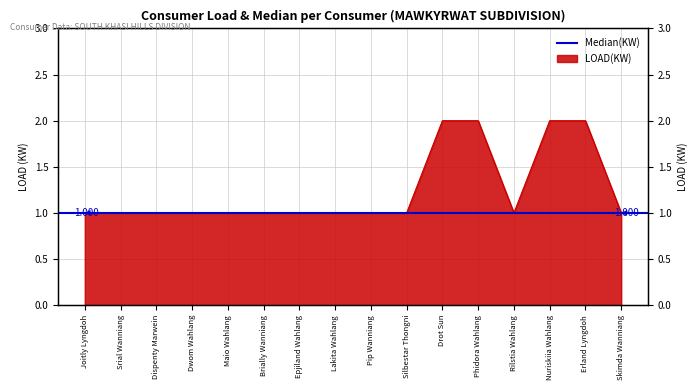

What is the average value?

1